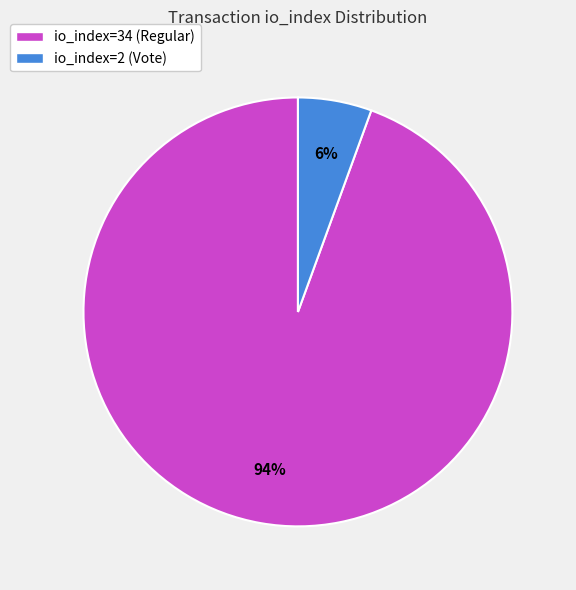

True or false: io_index=2 (Vote) accounts for 6% of the total.

True